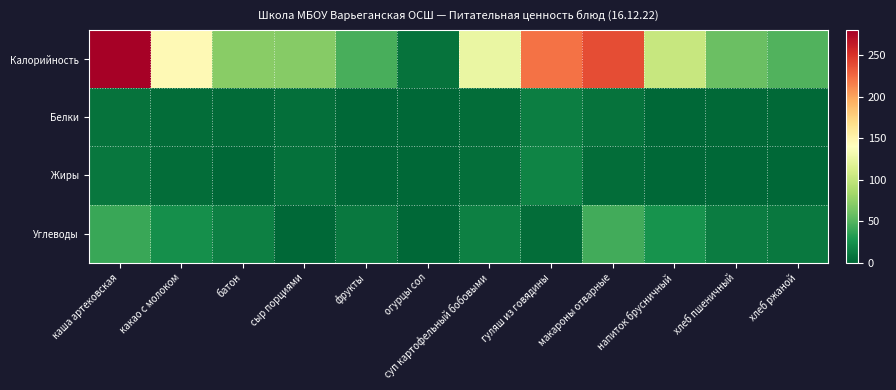

What is the difference between the highest and lowest values at макароны отварные?

233.9